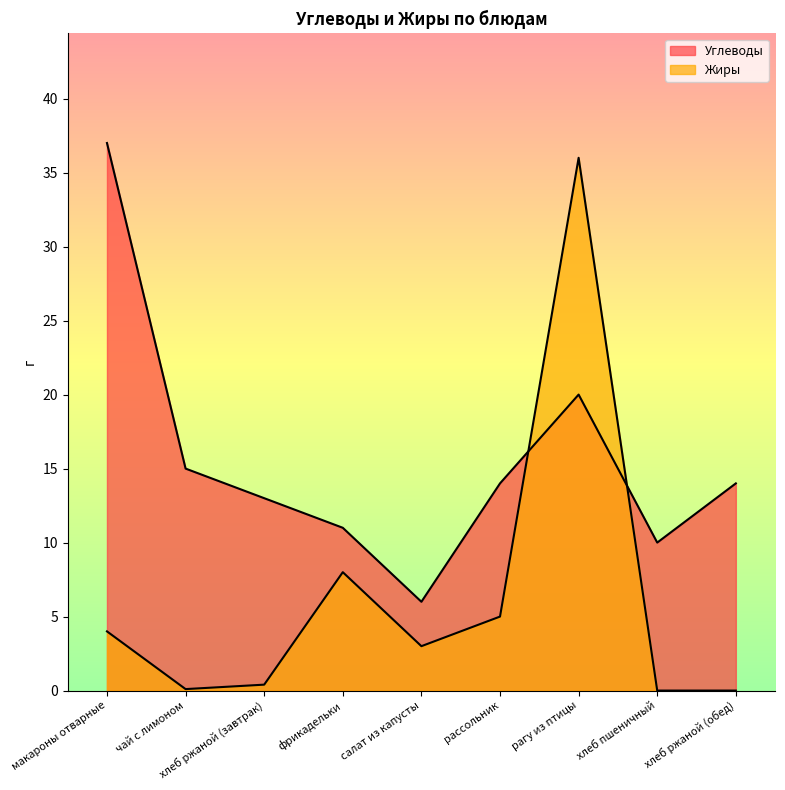

What position from the left is рагу из птицы?

7